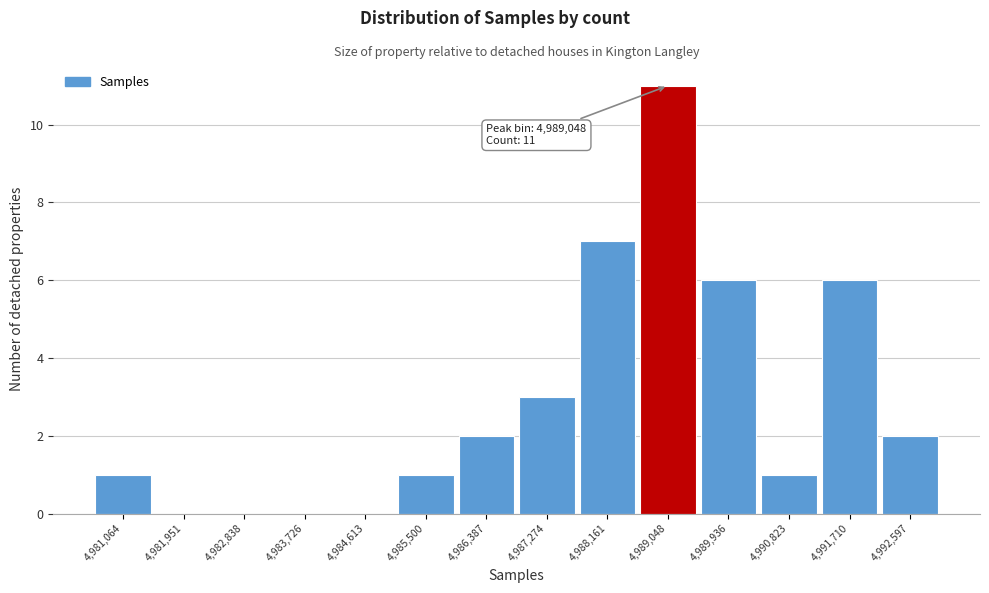

Which range on the x-axis has the tallest bar?

4988600 to 4989500